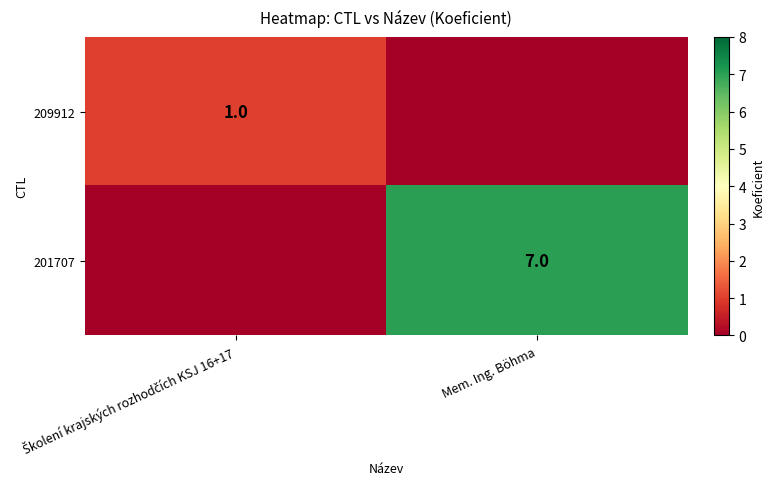

Is it true that 201707 equals 7 at Mem. Ing. Böhma?

True